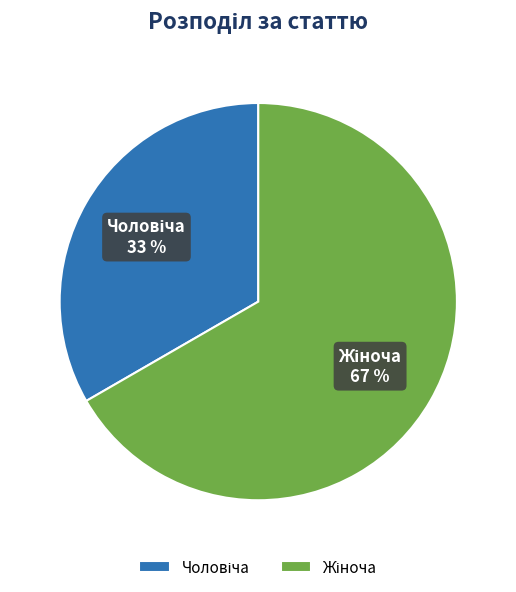

Is there any slice that represents more than half of the pie?

Yes